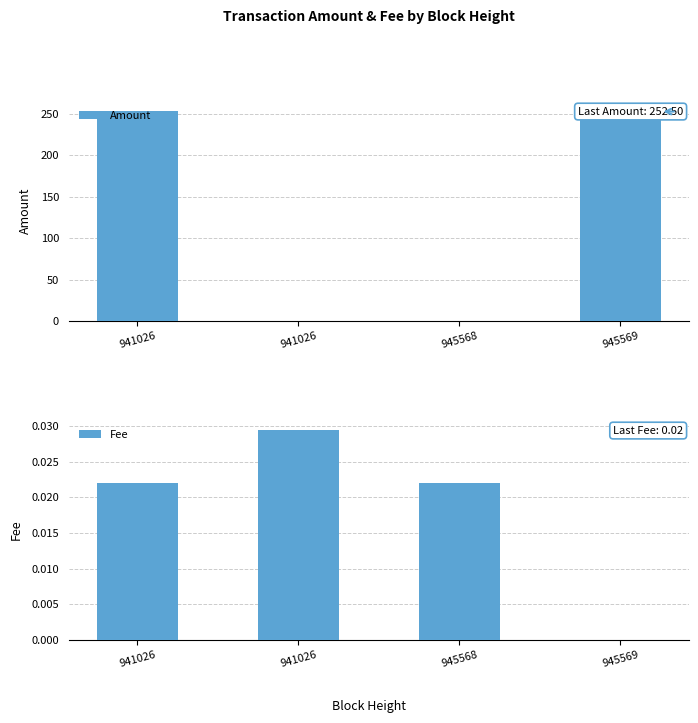

Which category has the lowest value in the Amount series?

941026